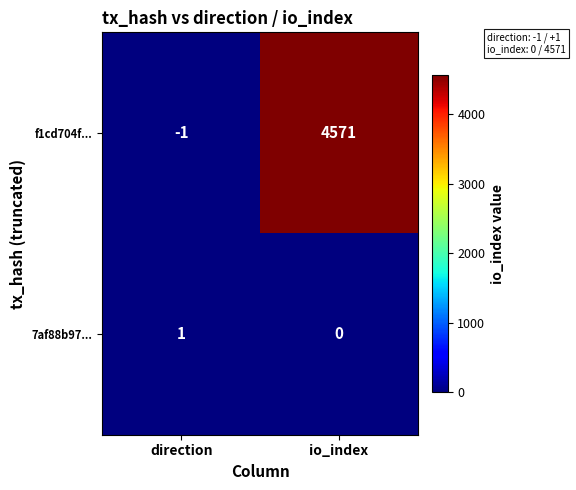

Which series changed the most between direction and io_index?

f1cd704f...